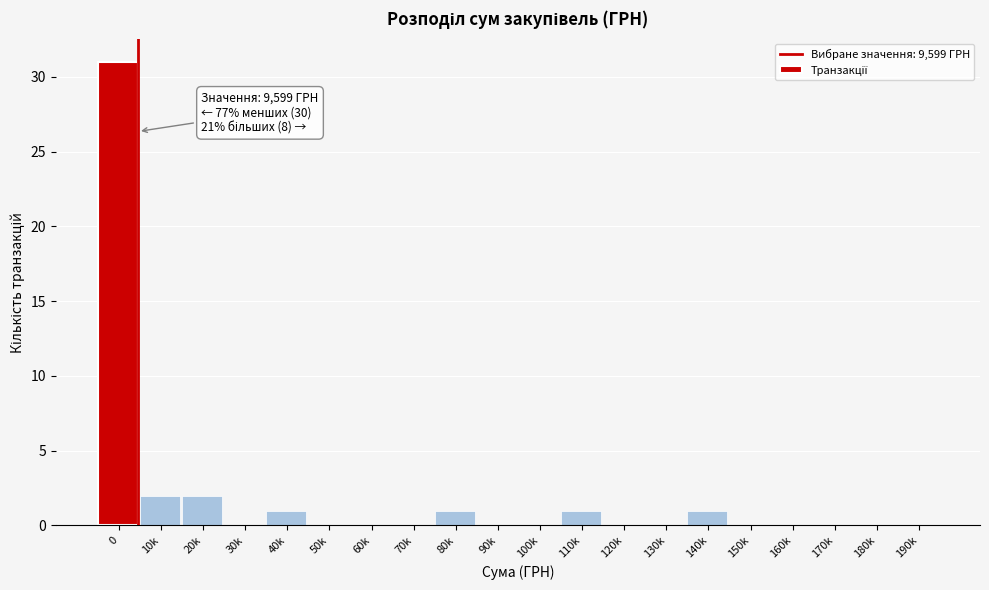

Reading right to left, transcribe all the data shown in this chart.

190k=0	180k=0	170k=0	160k=0	150k=0	140k=1	130k=0	120k=0	110k=1	100k=0	90k=0	80k=1	70k=0	60k=0	50k=0	40k=1	30k=0	20k=2	10k=2	0=31